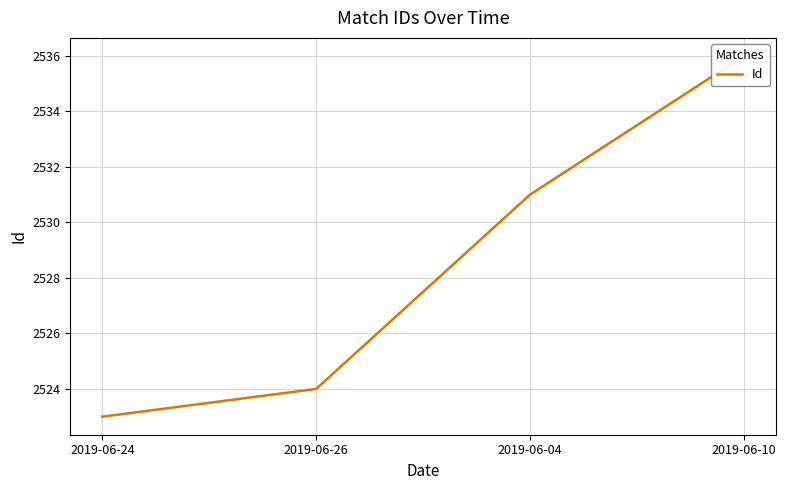

How many lines are shown in the chart?

1